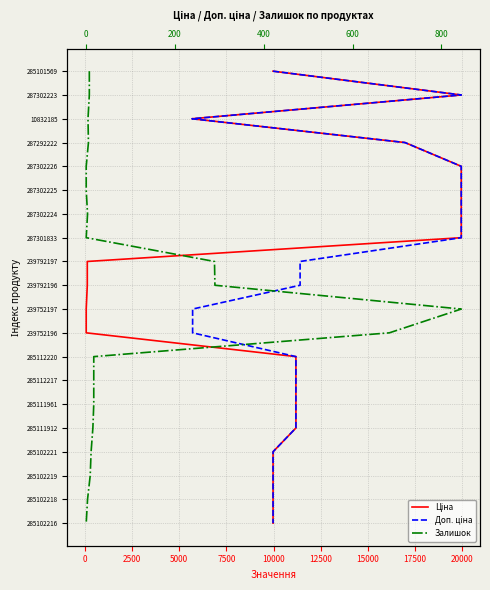

True or false: Залишок and Доп. ціна intersect in this chart.

False